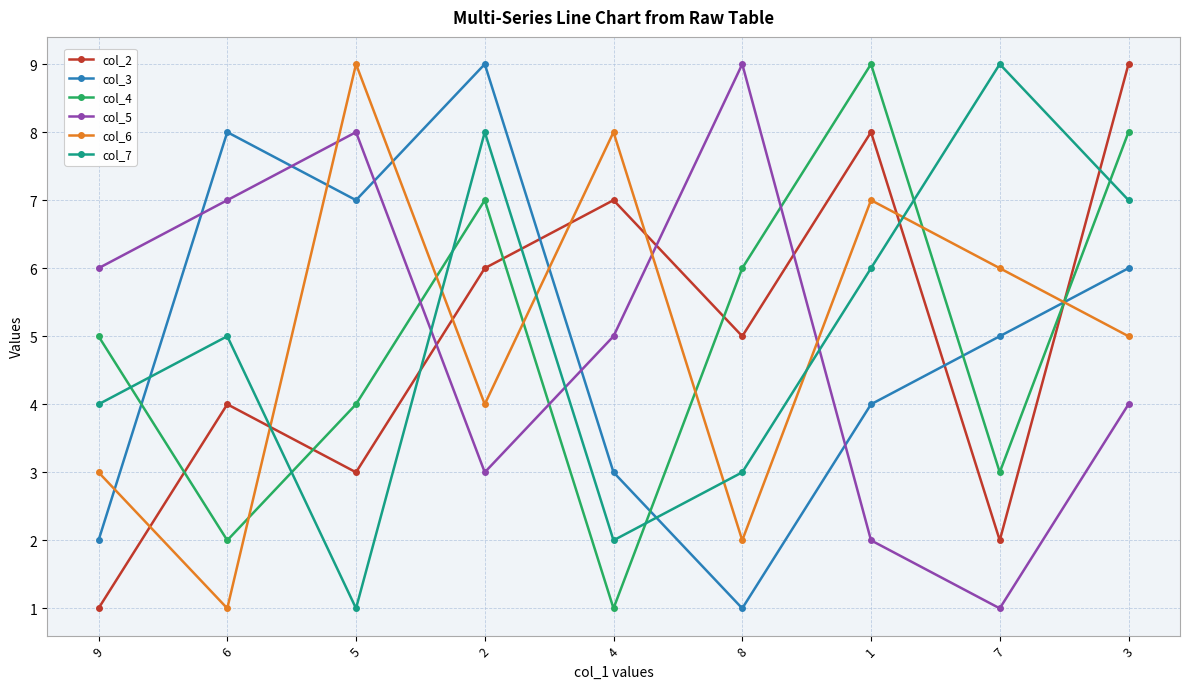

True or false: col_3 and col_5 intersect in this chart.

True